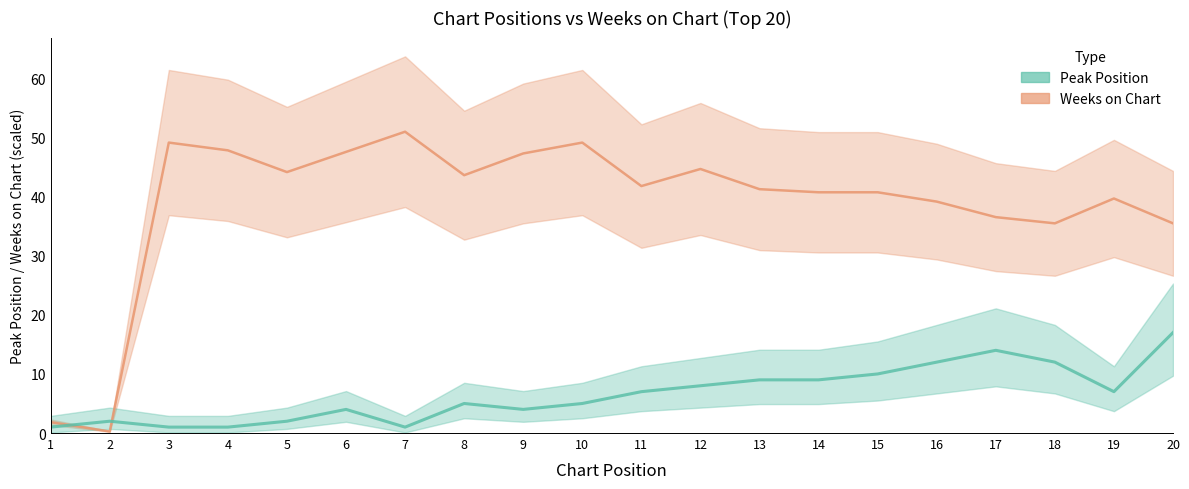

Reading left to right, transcribe all the data shown in this chart.

Peak Position: 1.0	2.0	1.0	1.0	2.0	4.0	1.0	5.0	4.0	5.0	7.0	8.0	9.0	9.0	10.0	12.0	14.0	12.0	7.0	17.0
Weeks on Chart: 1.8	0.3	49.2	47.8	44.2	47.6	51.0	43.6	47.3	49.2	41.8	44.7	41.3	40.7	40.7	39.2	36.5	35.5	39.7	35.5